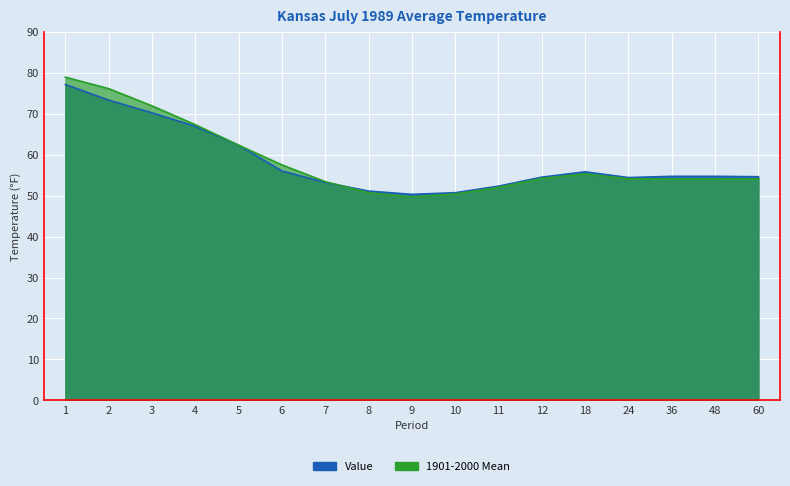

List the series in order of their overall mean, highest first.

1901-2000 Mean, Value